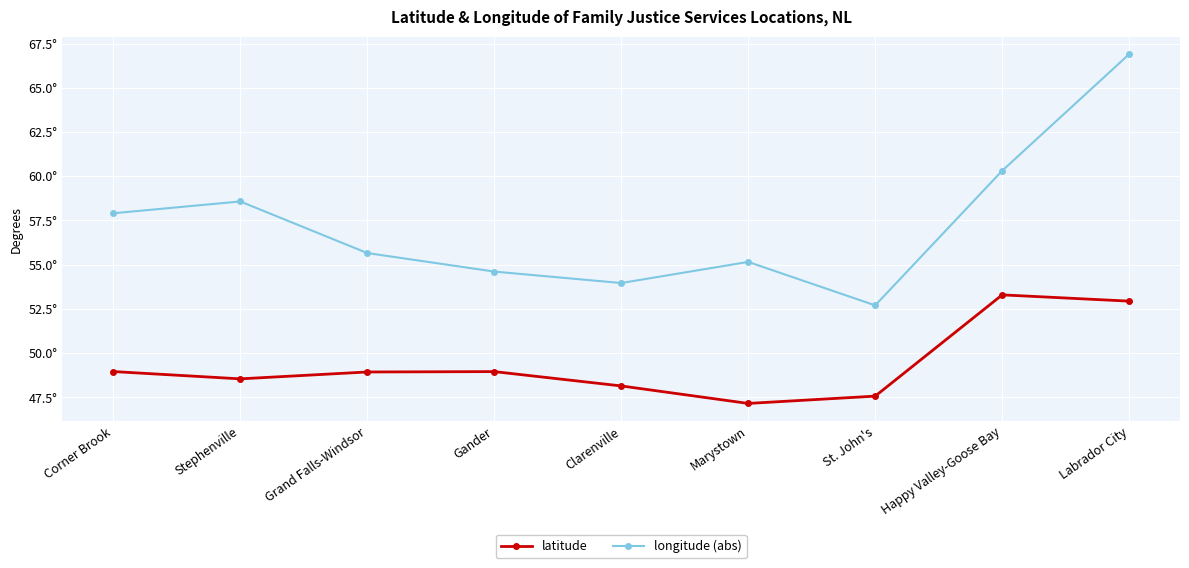

Where is the first local maximum for latitude?

Gander